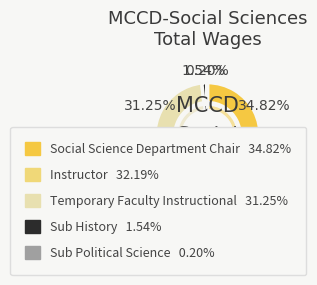

Which slice is the smallest?

Sub Political Science